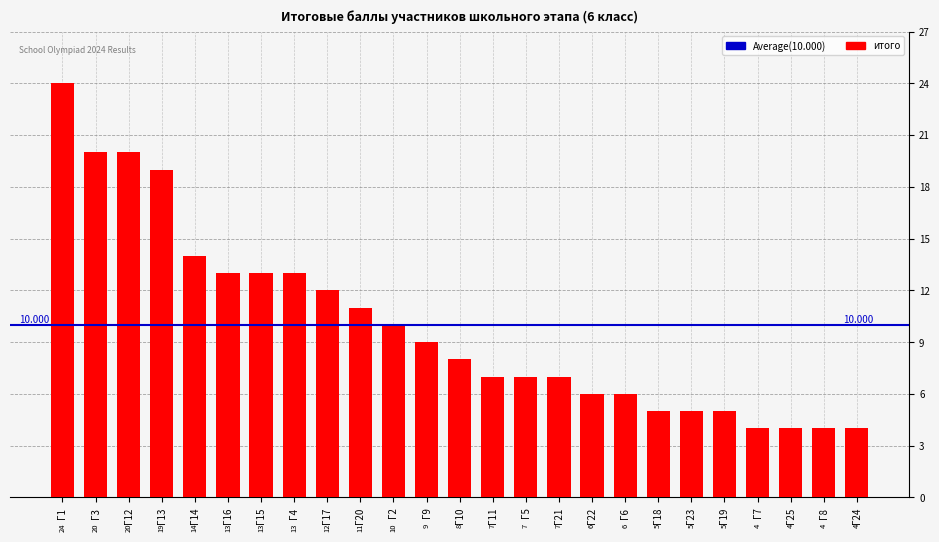

How many data points are less than 8?

12